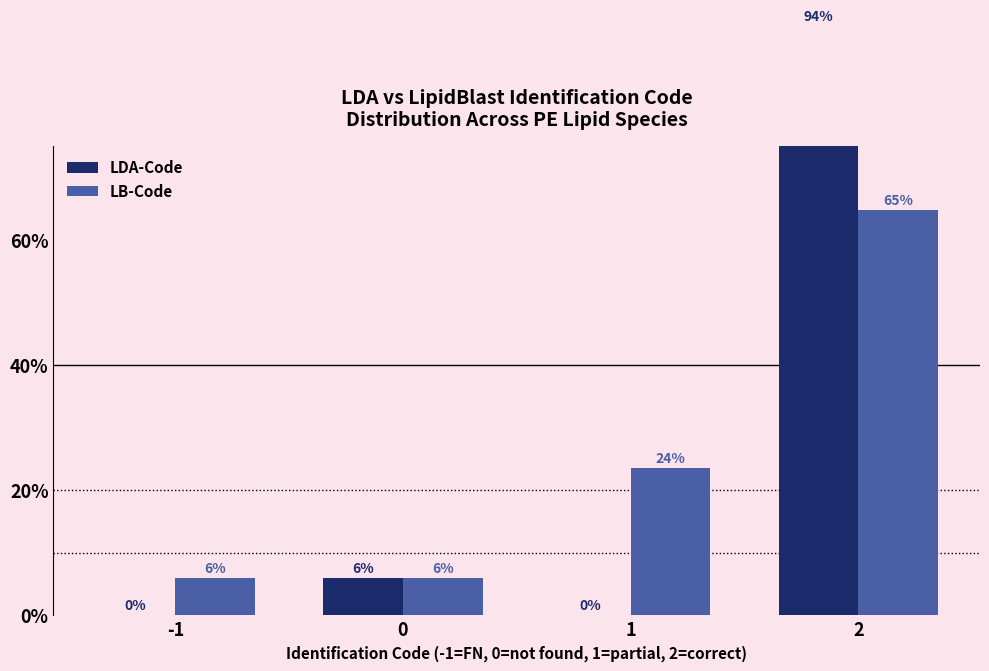

What is the value of the LDA-Code bar at the 4th from the left?

94.1